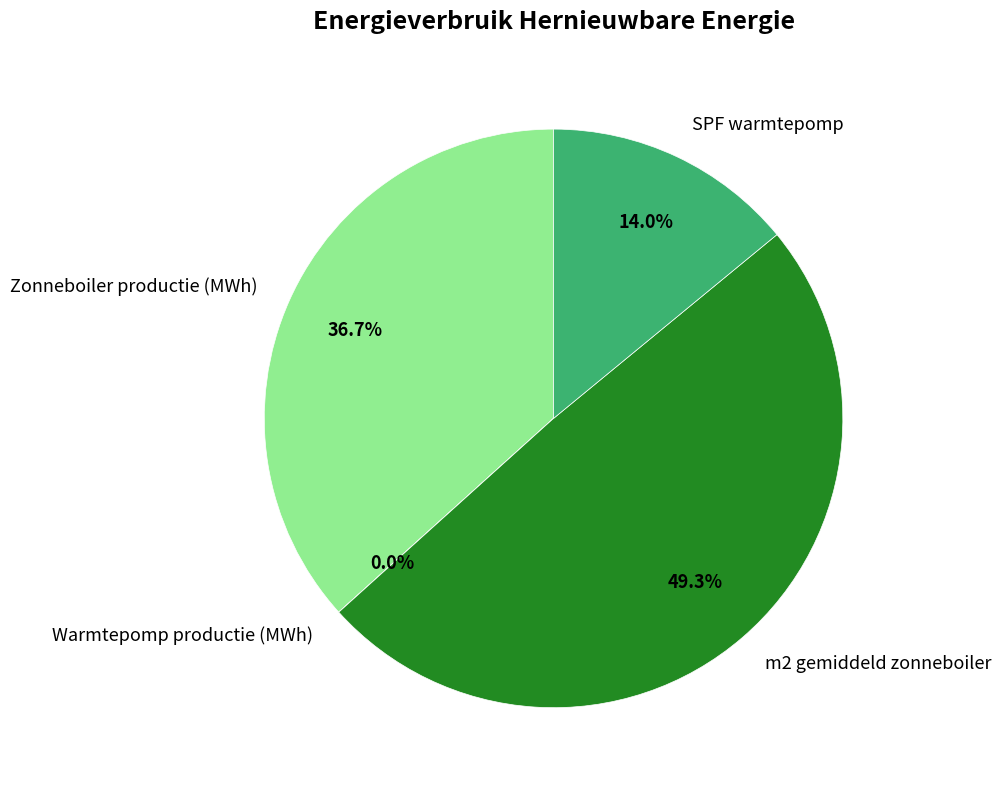

To the nearest percent, what is the difference between the largest and smallest slice percentages?

49%